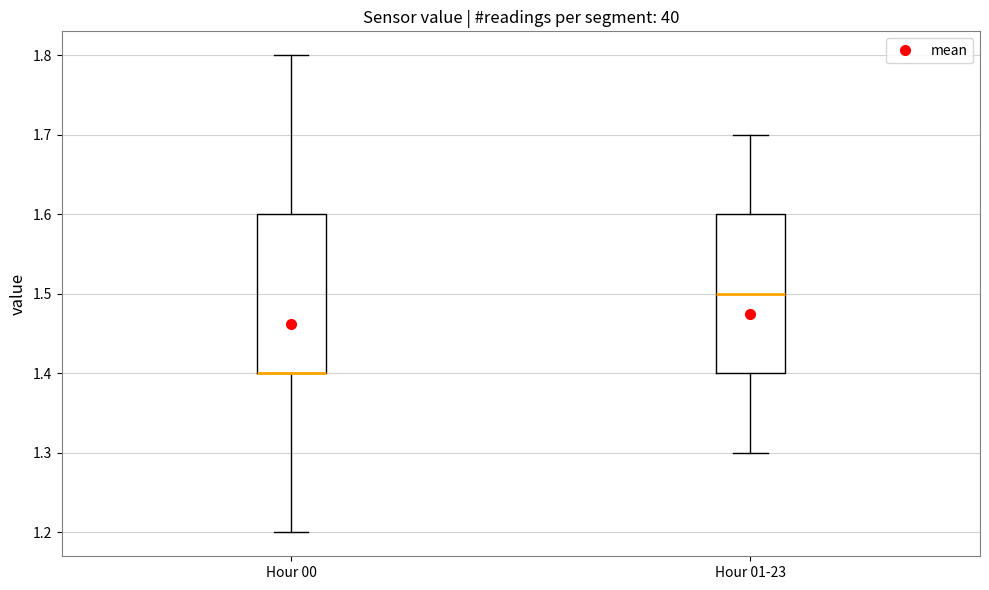

Reading left to right, transcribe this box plot: for each box, give where its median line is, the range the box spans, and where its two whiskers end, as read against the y-axis. The values are not printed on the chart, so give them approximately, as read against the axis.

Hour 00: median 1.4 (drawn on the box's lower edge), box 1.4 to 1.6, whiskers 1.2 to 1.8
Hour 01-23: median 1.5, box 1.4 to 1.6, whiskers 1.3 to 1.7